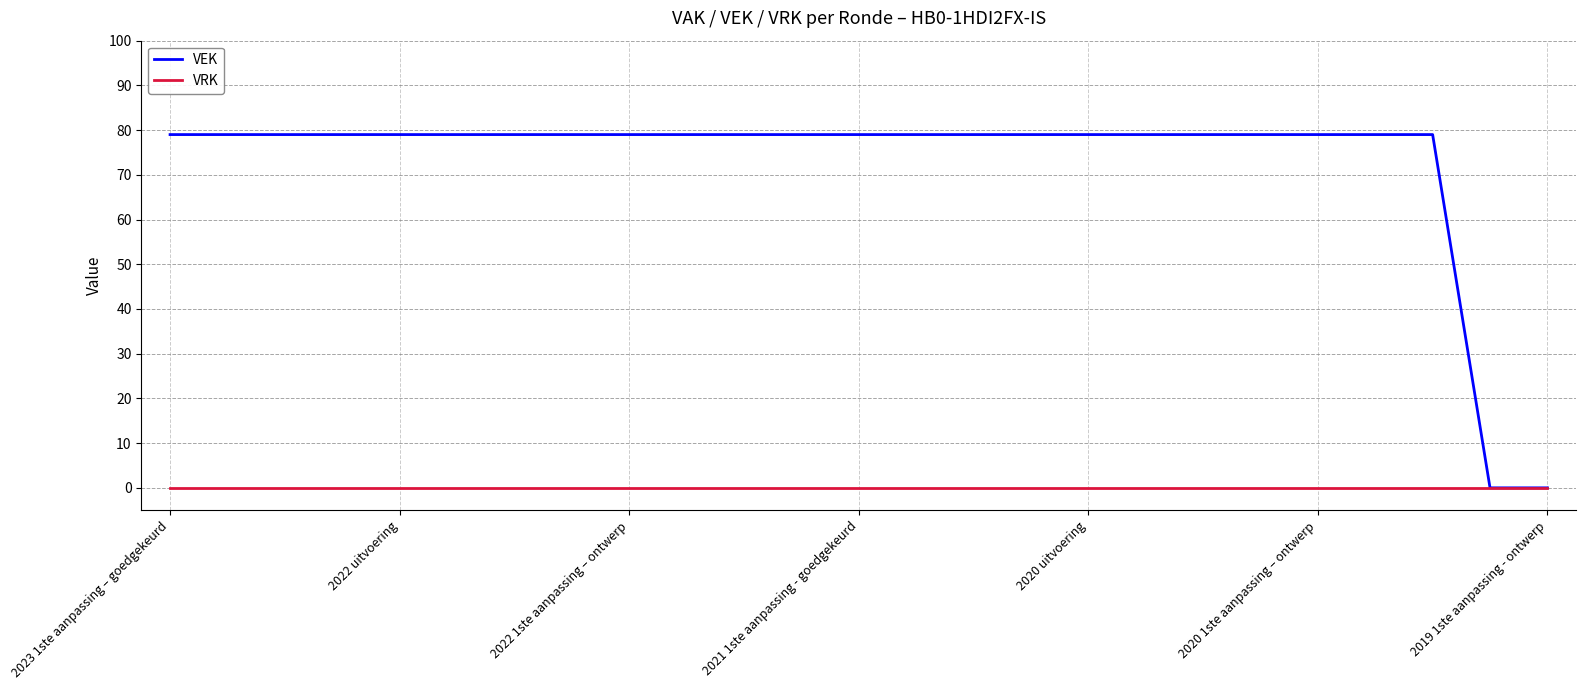

Which series has the widest spread of values?

VEK